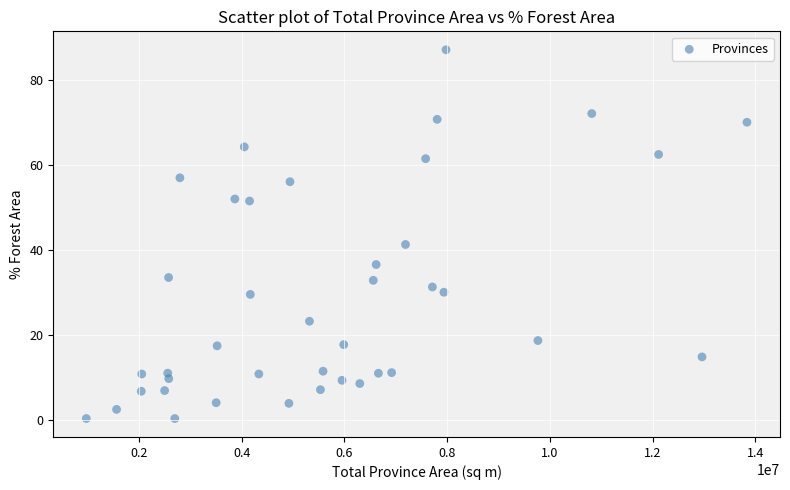

What is the range of Y values (max minus min)?

86.7